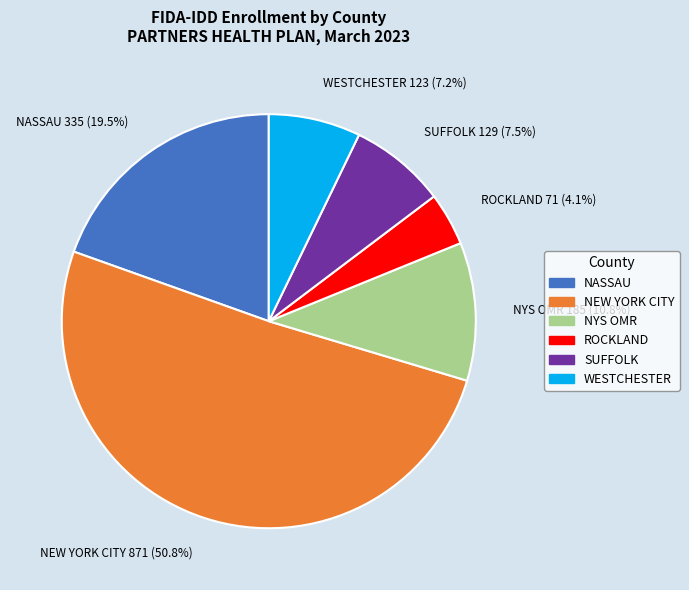

Does any single category account for the majority?

Yes